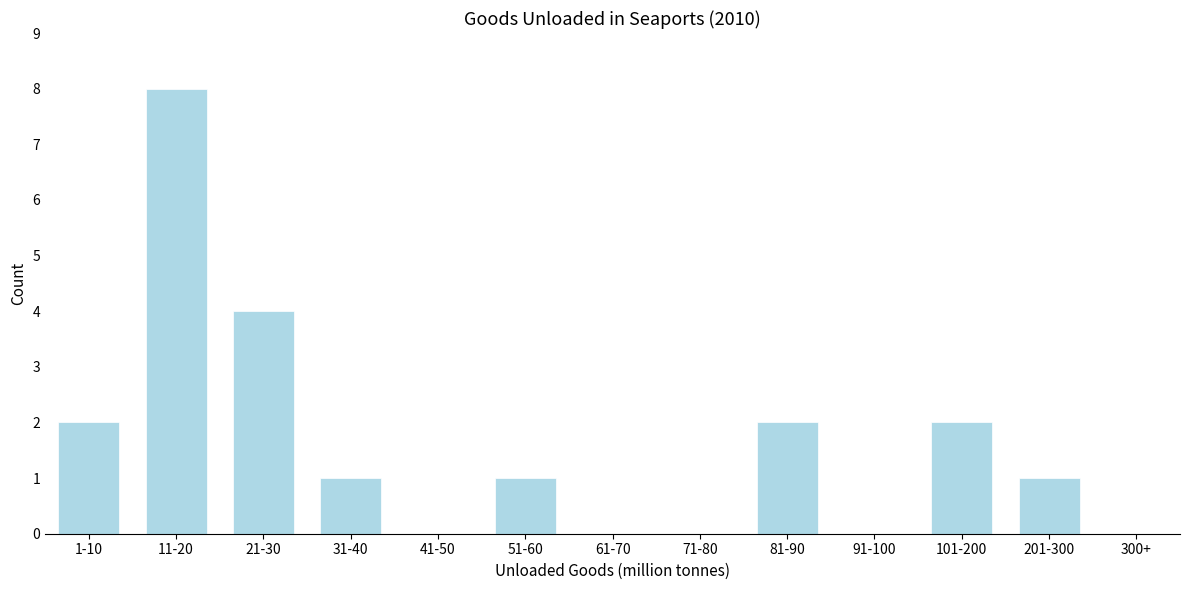

Reading left to right, what are all the values shown in this chart?

1-10=2	11-20=8	21-30=4	31-40=1	41-50=0	51-60=1	61-70=0	71-80=0	81-90=2	91-100=0	101-200=2	201-300=1	300+=0